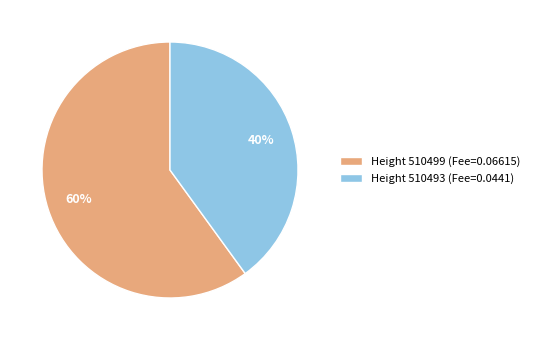

Does any single category account for the majority?

Yes